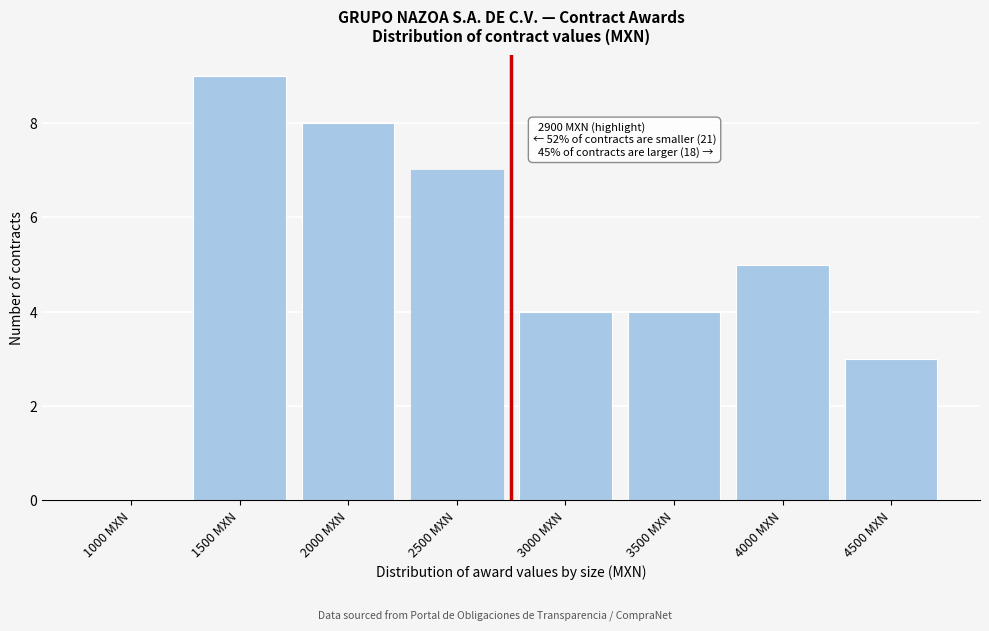

Reading left to right, transcribe all the data shown in this chart.

1000 MXN=0	1500 MXN=9	2000 MXN=8	2500 MXN=7	3000 MXN=4	3500 MXN=4	4000 MXN=5	4500 MXN=3